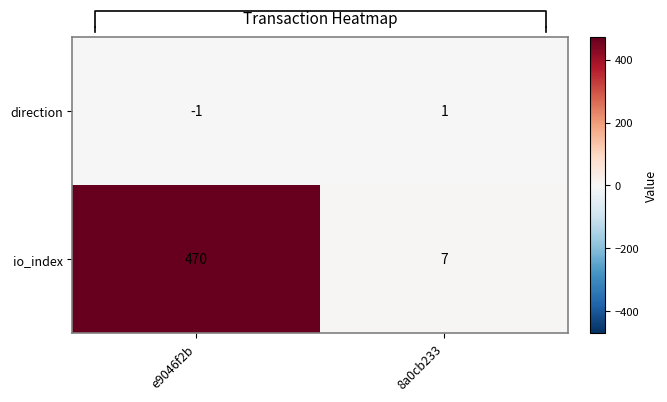

What is the difference between the highest and lowest values at e9046f2b?

471